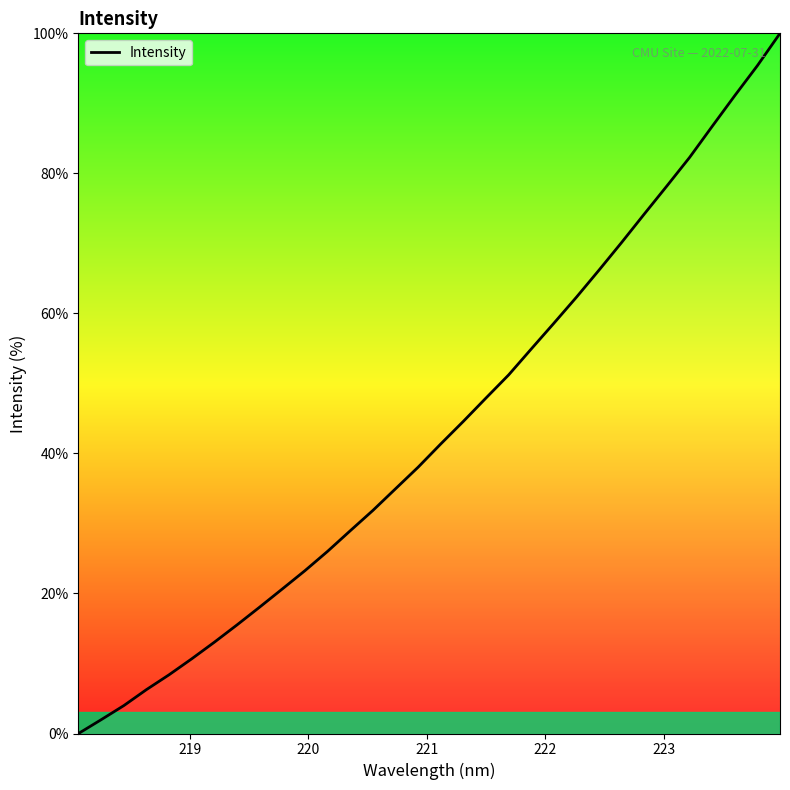

What is the difference between the second highest and minimum values?

95.4